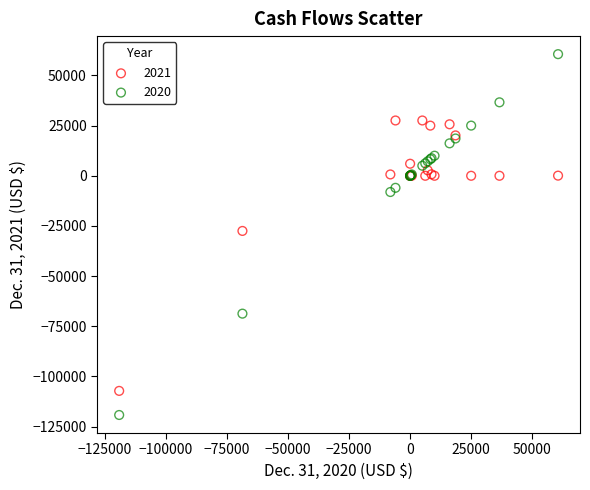

Which series has the largest Y range (max minus min)?

2020